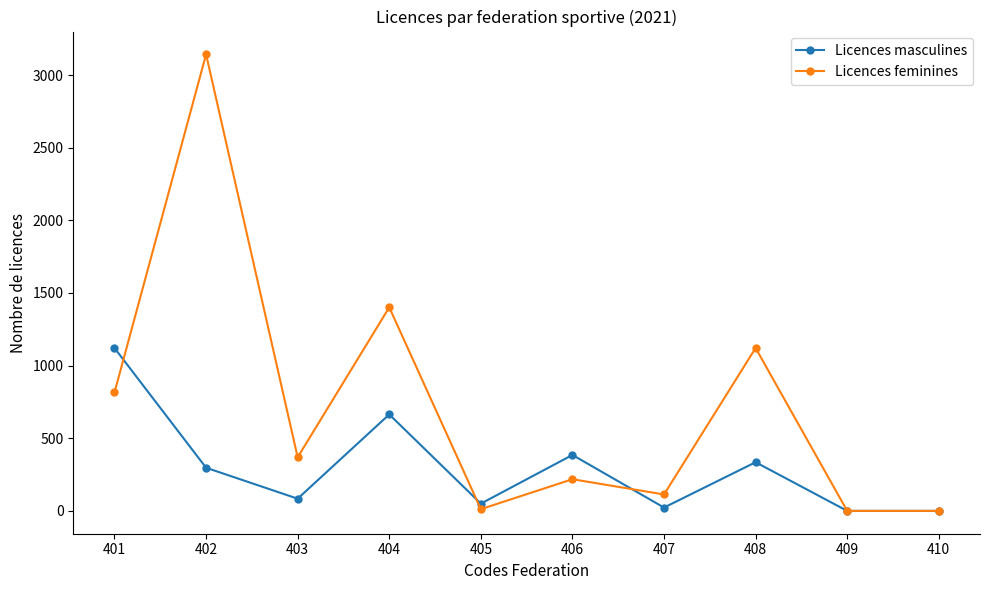

What is the sum of all Licences feminines values?

7191